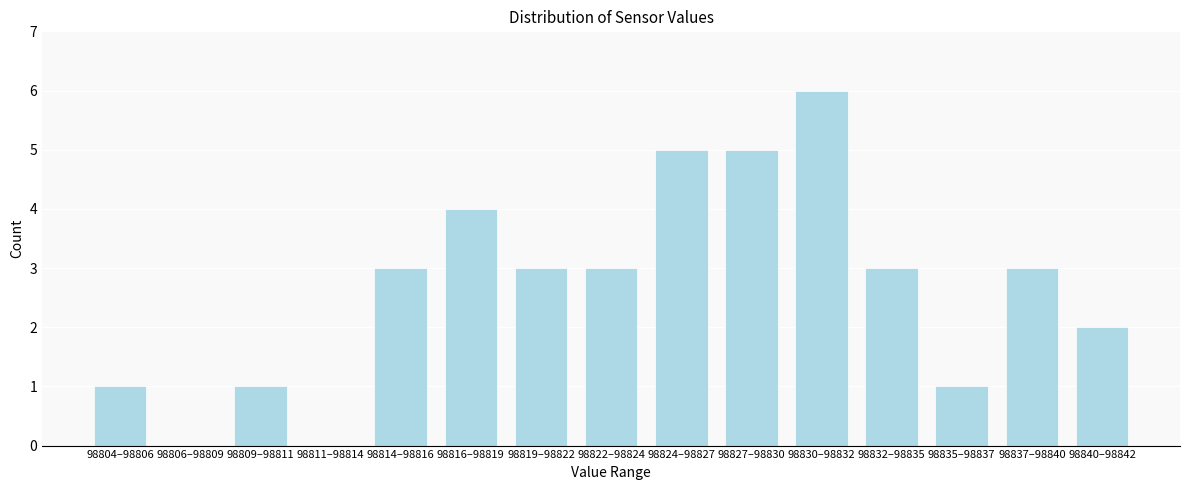

Reading right to left, transcribe all the data shown in this chart.

98840–98842=2	98837–98840=3	98835–98837=1	98832–98835=3	98830–98832=6	98827–98830=5	98824–98827=5	98822–98824=3	98819–98822=3	98816–98819=4	98814–98816=3	98811–98814=0	98809–98811=1	98806–98809=0	98804–98806=1